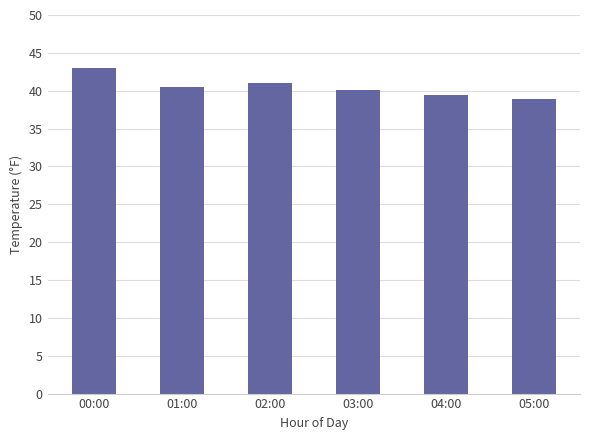

How many distinct data groups are displayed?

1